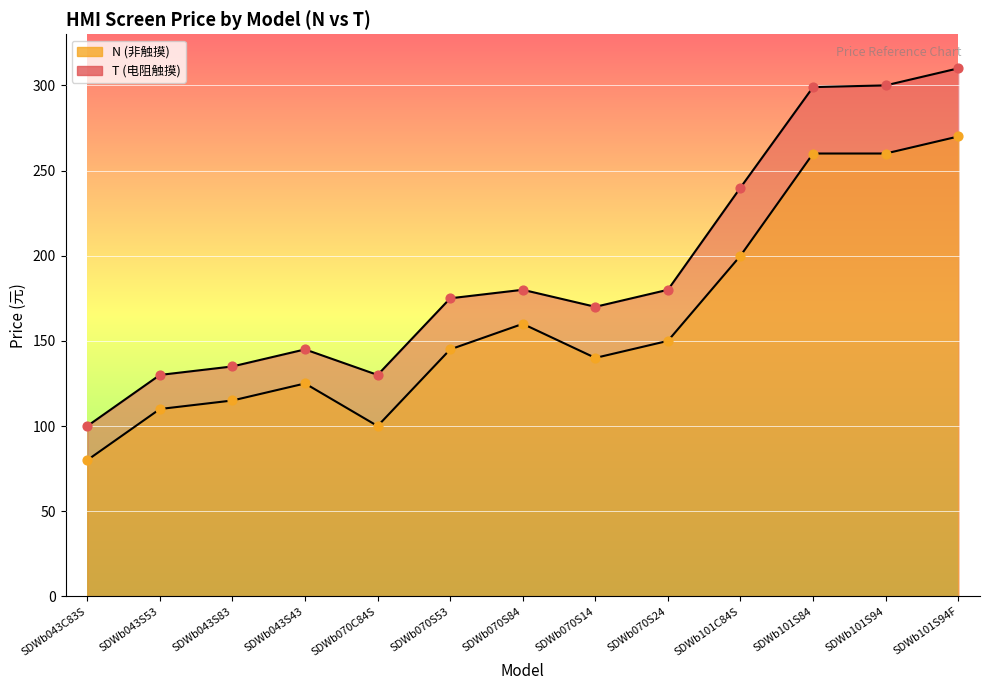

At how many categories does at least one series exceed 300?

1